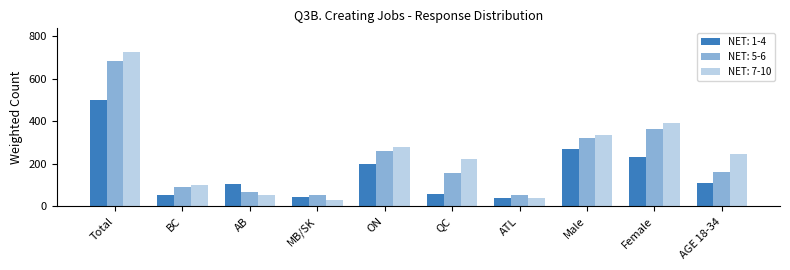

Which category has the lowest value across all series?

MB/SK